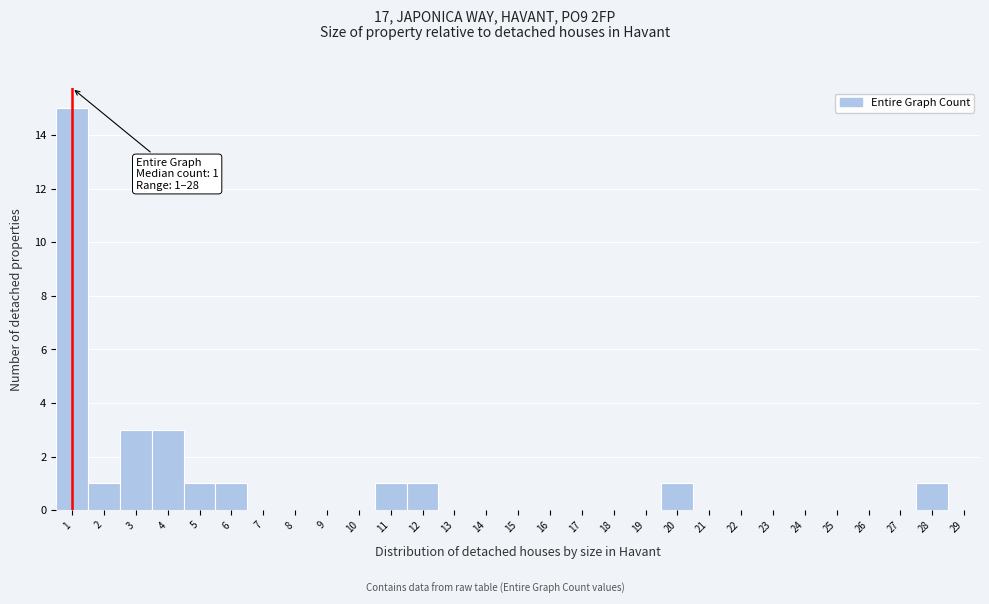

Over which range of the x-axis is the bar tallest?

0.5 to 1.5